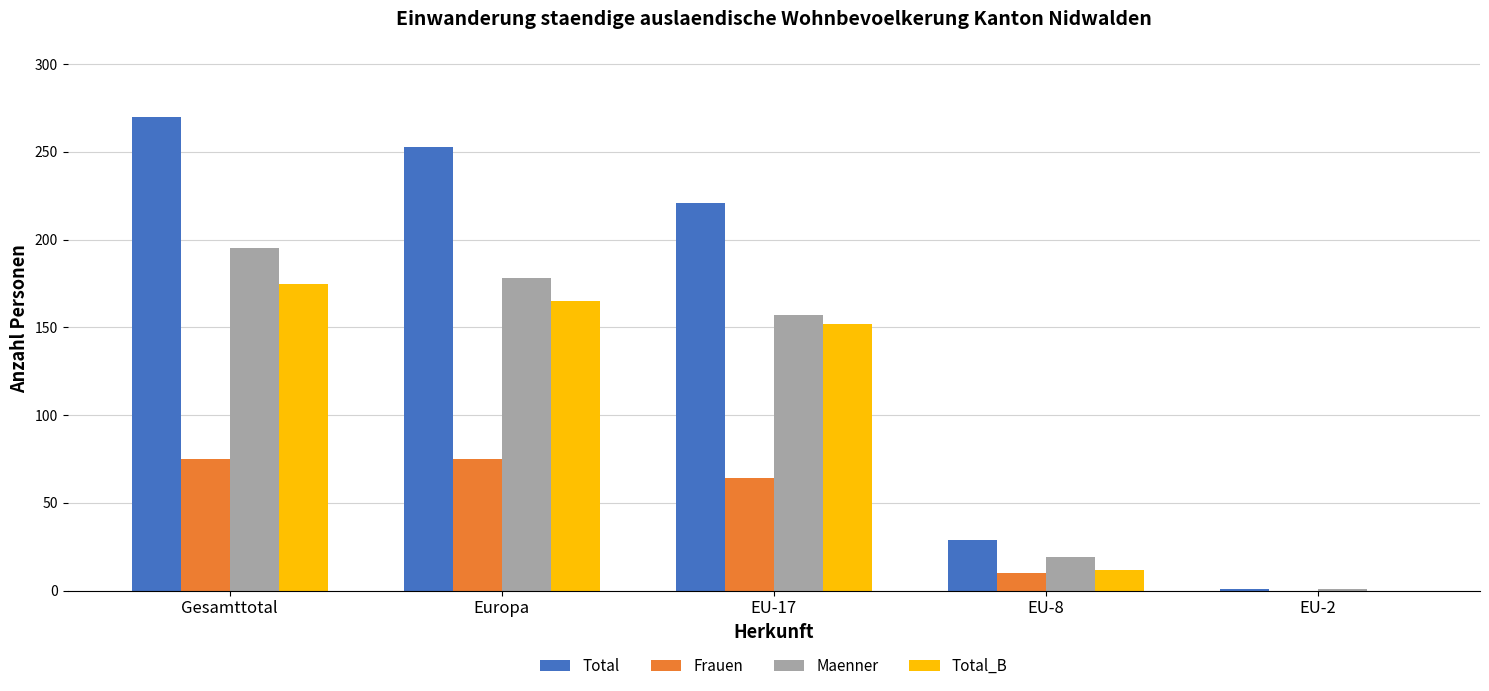

What is the maximum value for Frauen?

75